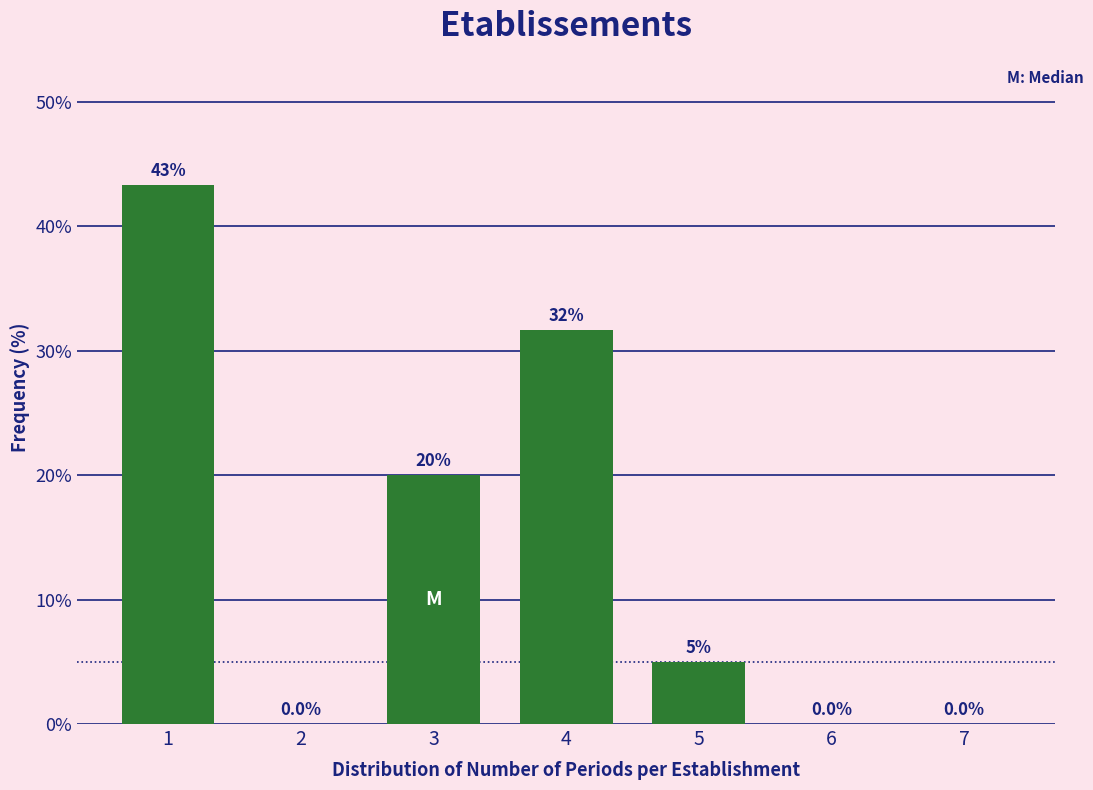

Reading right to left, what are all the values shown in this chart?

7=0.0	6=0.0	5=5.0	4=31.7	3=20.0	2=0.0	1=43.3